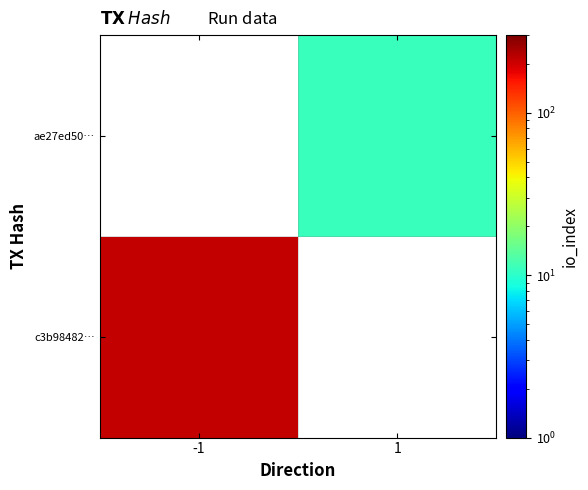

At how many categories does at least one series exceed 191?

1